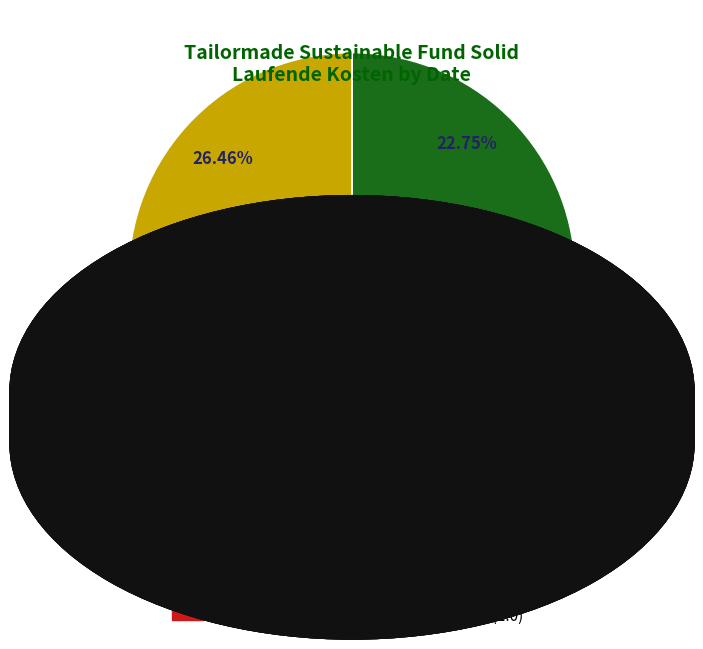

What is the largest slice in the pie chart?

2021-04-30